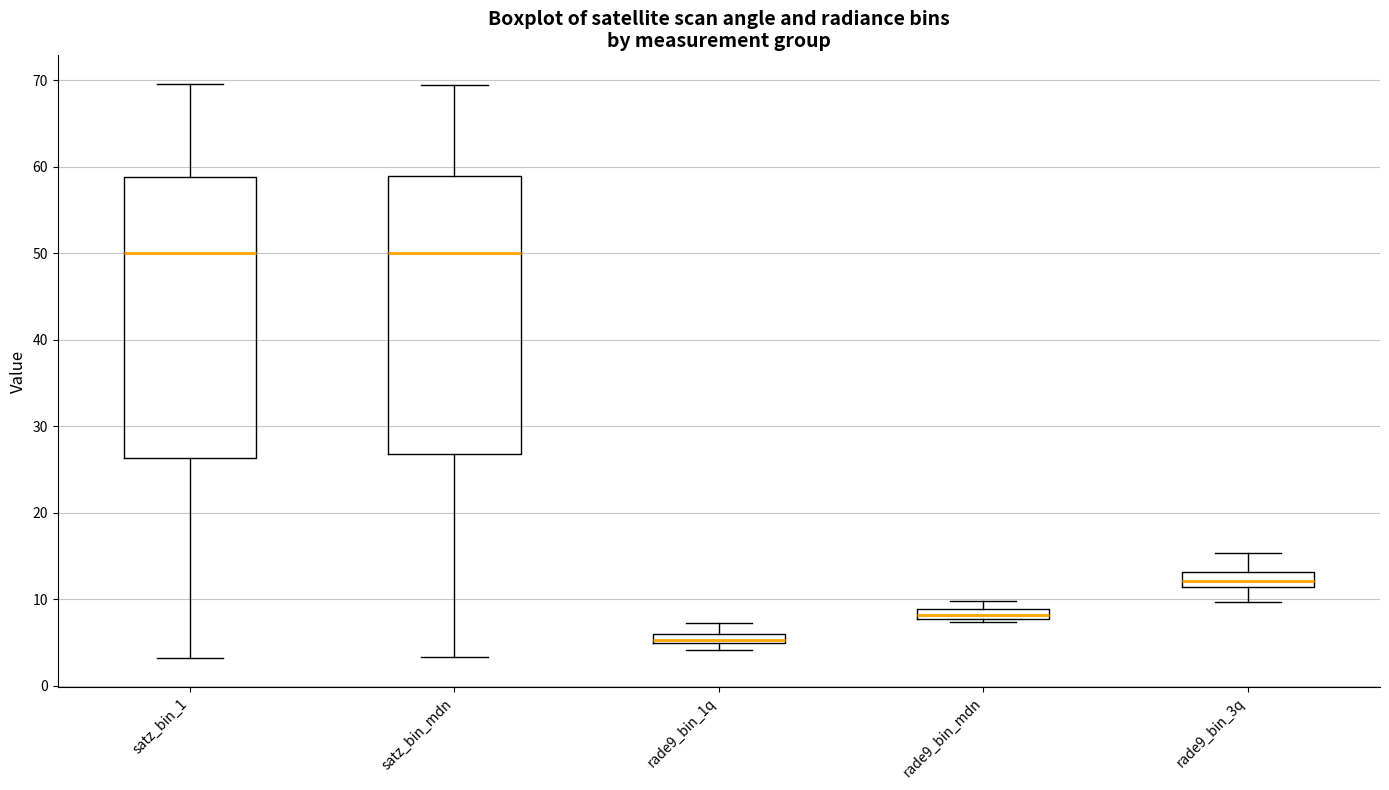

Where is the lower edge of the box for rade9_bin_1q on the y-axis? The values are not printed on the chart, so give them approximately, as read against the axis.

5